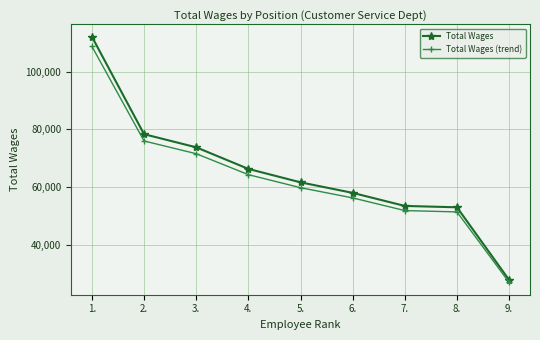

Which series has the largest range (max minus min)?

Total Wages